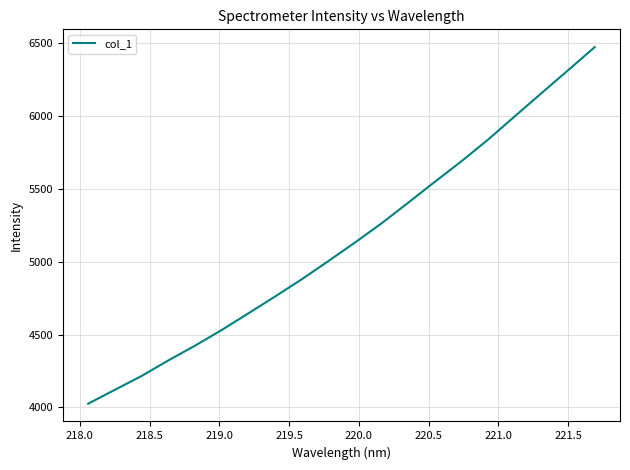

Count the number of categories in the chart.

20